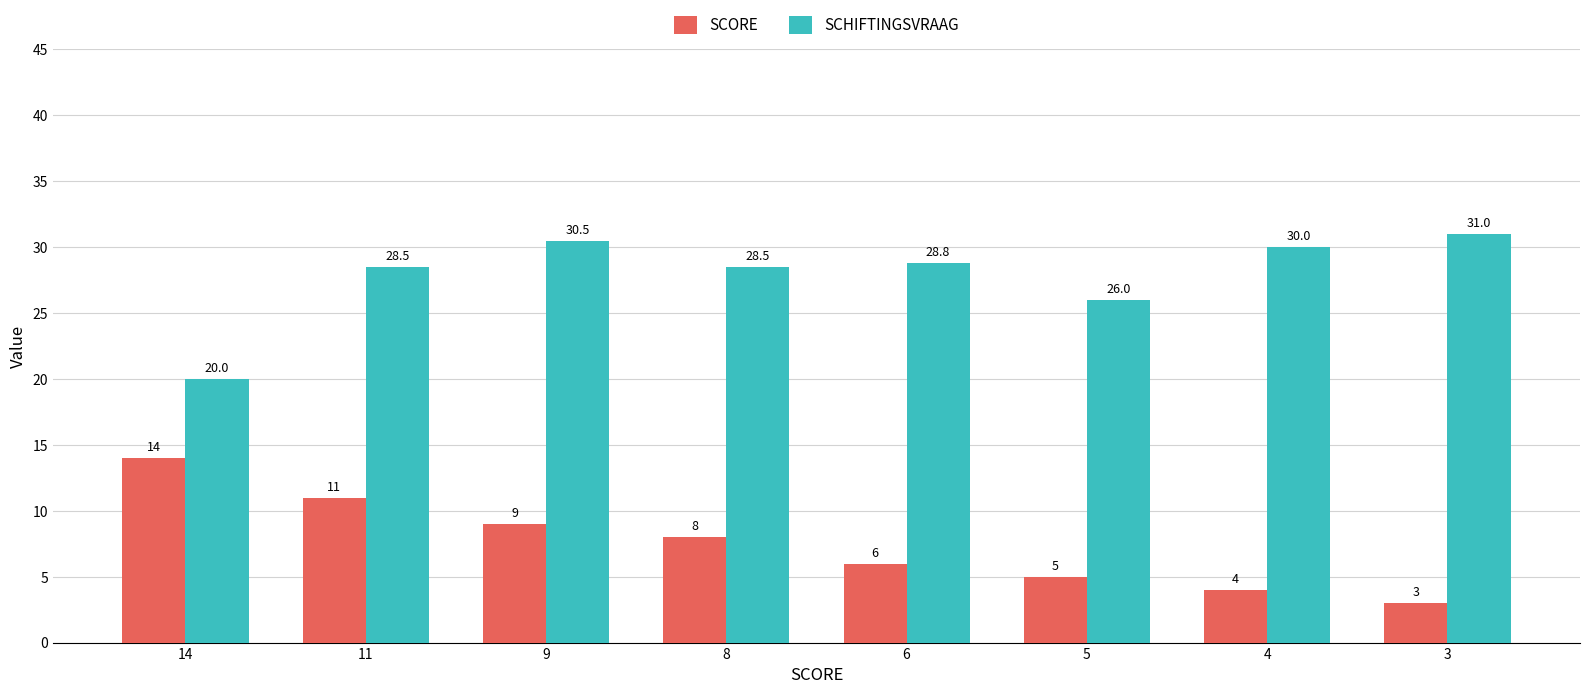

The value of SCHIFTINGSVRAAG at 3 is 44.2. True or false?

False